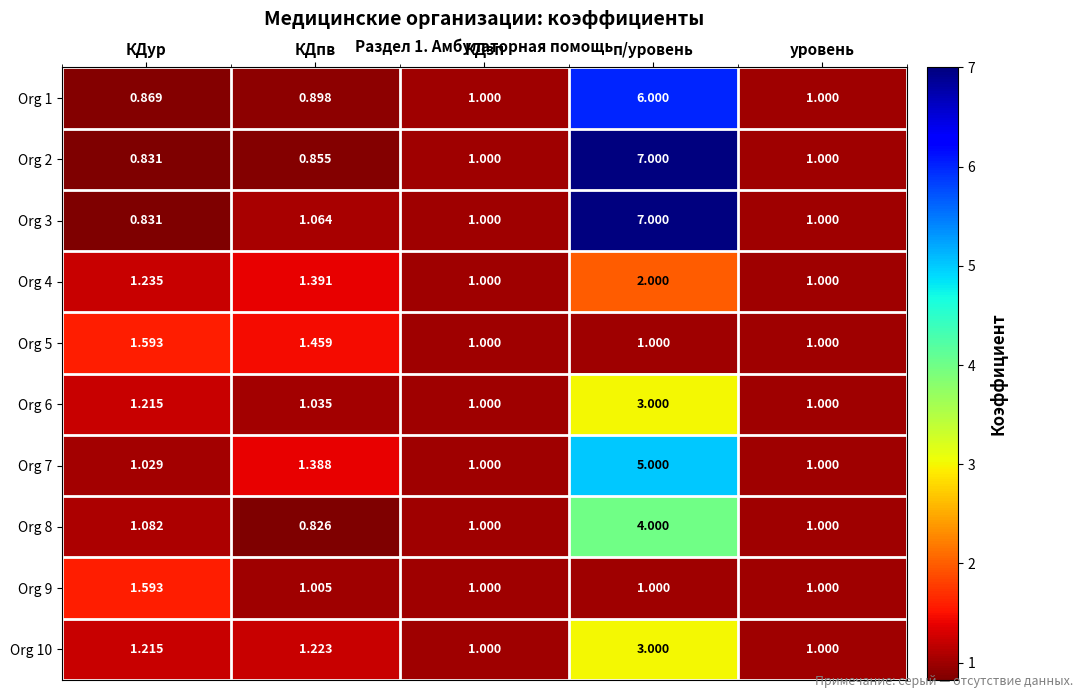

At how many categories does at least one series exceed 5?

1